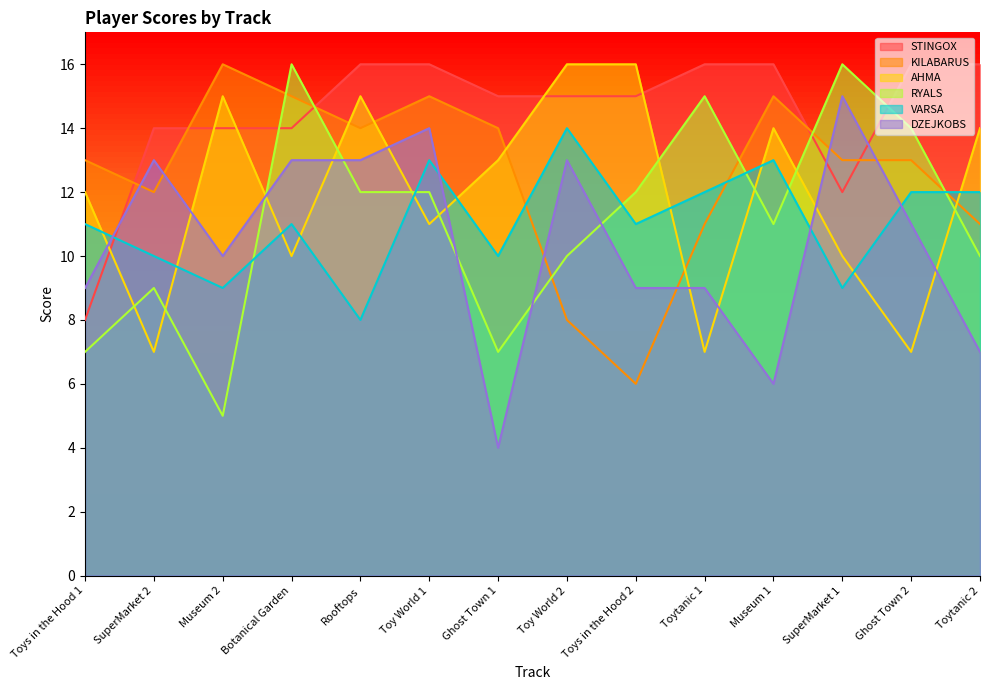

How many data points in DZEJKOBS are above 11?

6